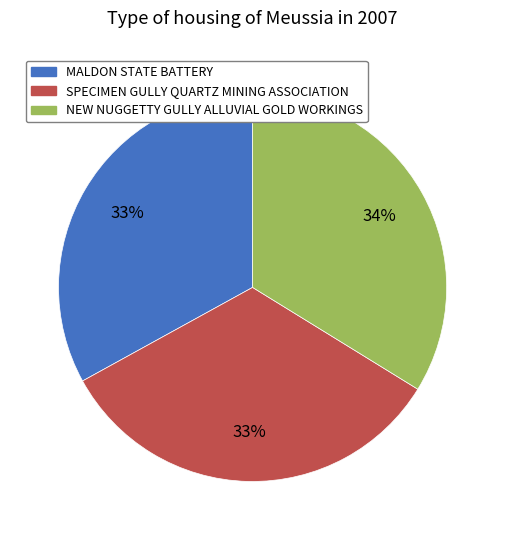

How many segments does this pie chart have?

3